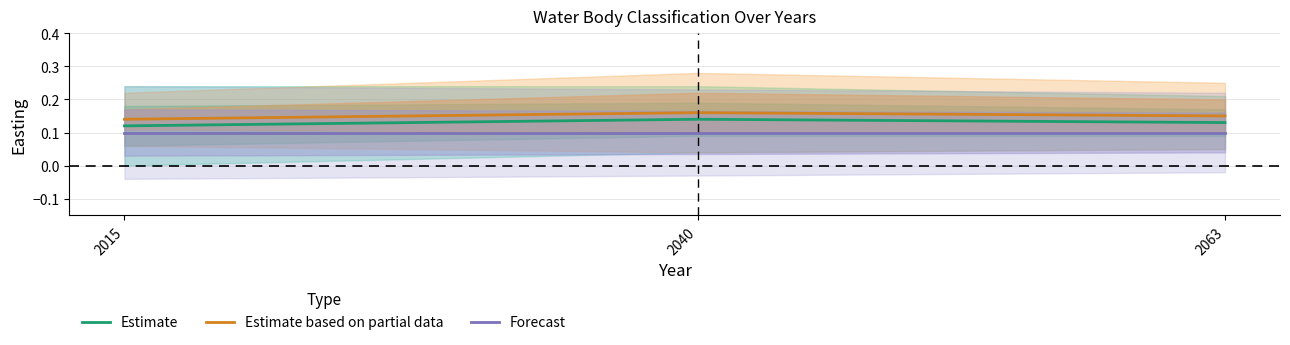

True or false: Estimate has a value of 0.2 at 2015.

False